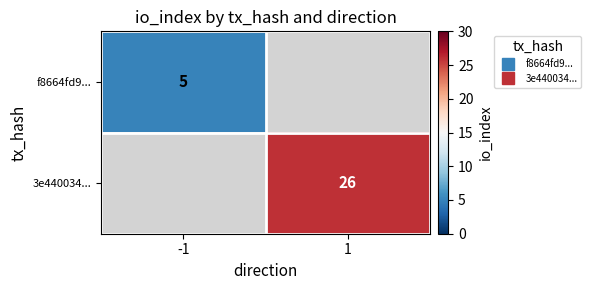

Rank the series by their maximum value, from highest to lowest.

f8664fd9..., 3e440034...